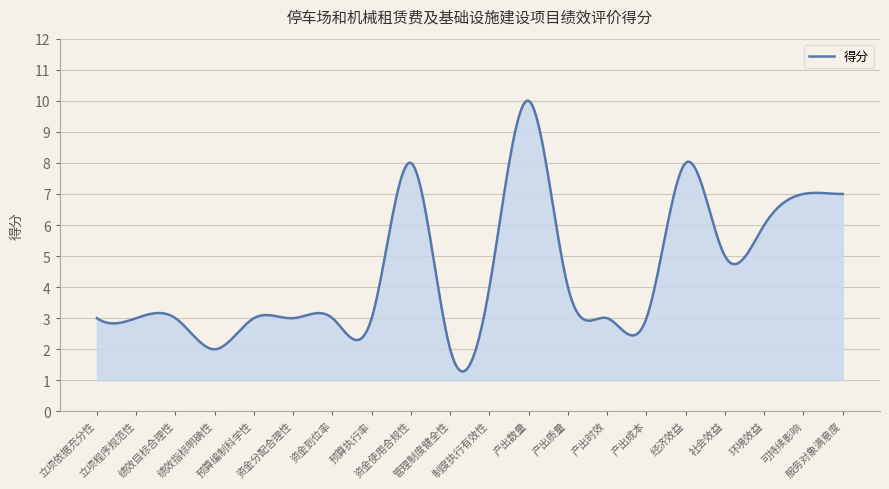

What is the difference between the maximum and minimum values?

8.7